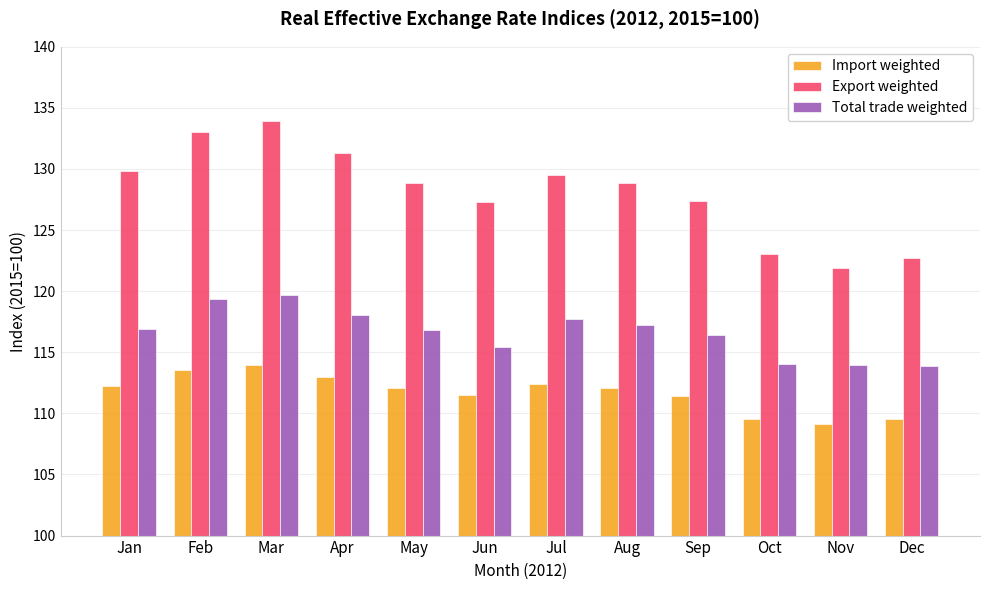

The Total trade weighted series shows 116.9 at Jan. True or false?

True